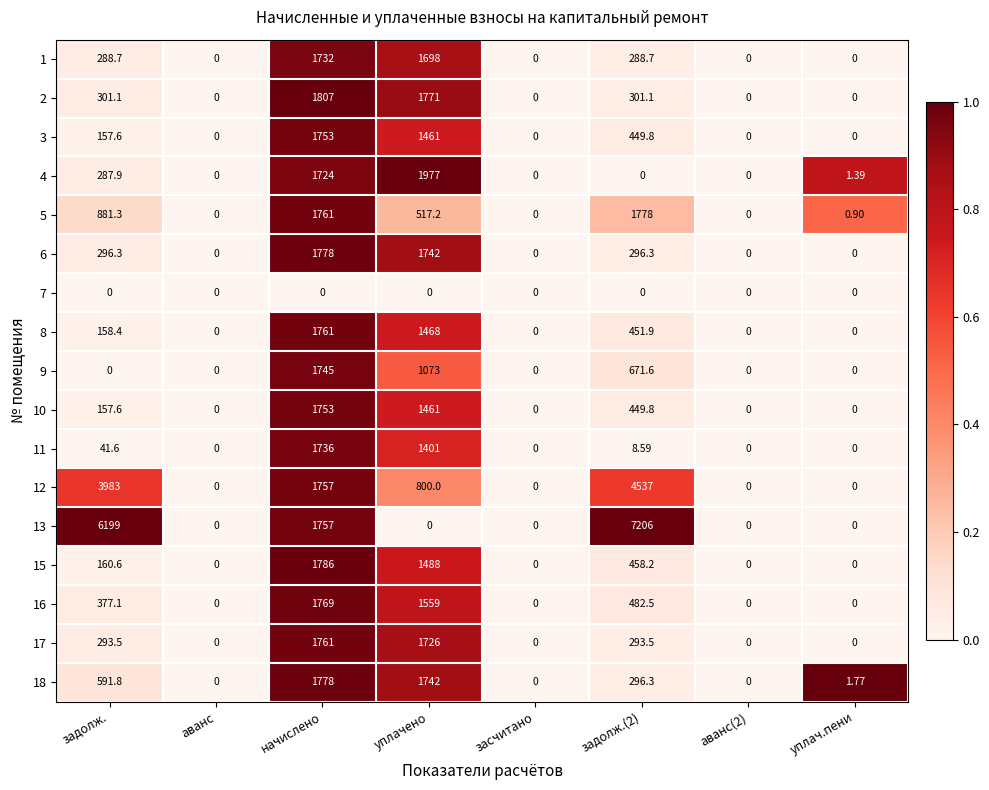

At which label does 18 first exceed 296?

задолж.